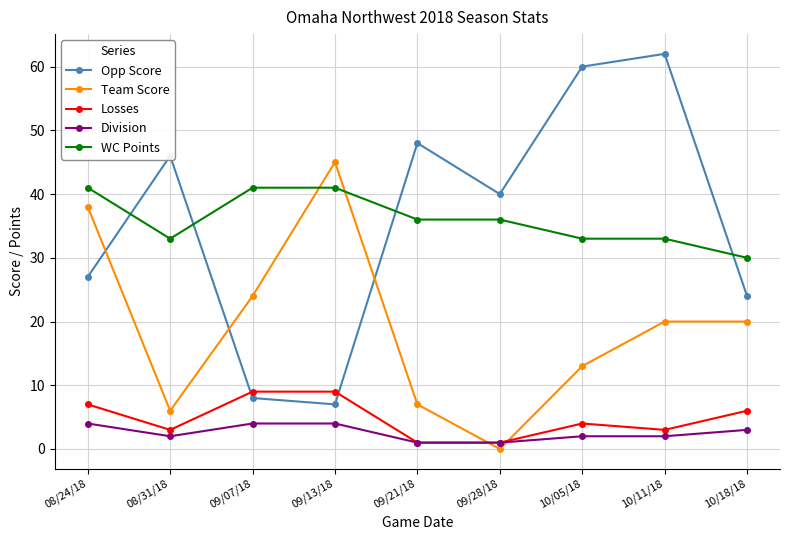

What is the value of the Losses point at the 8th from the left?

3